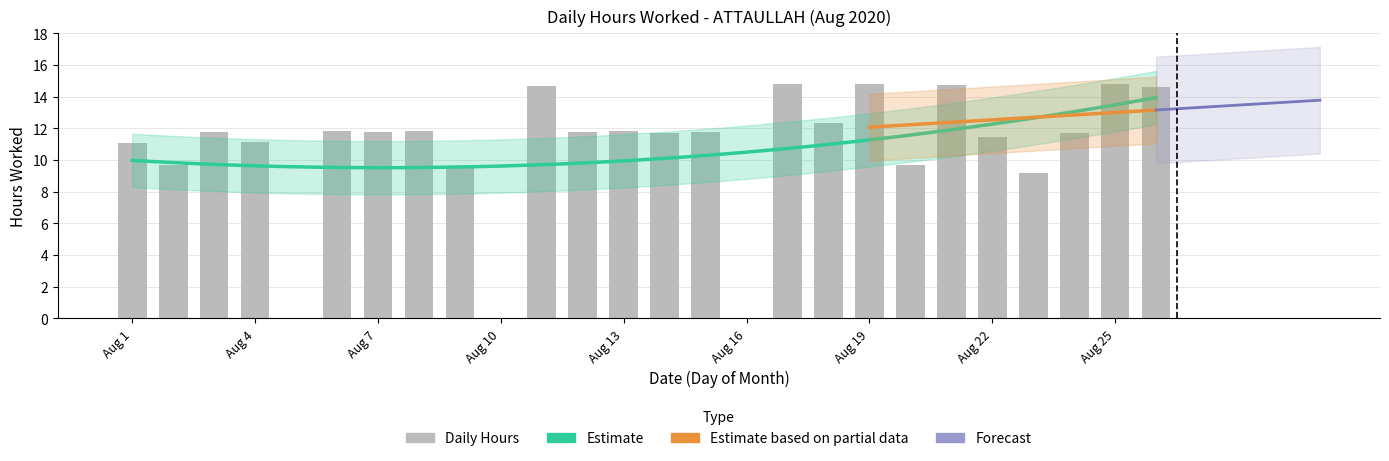

At which label does the data first exceed 11?

Aug 1